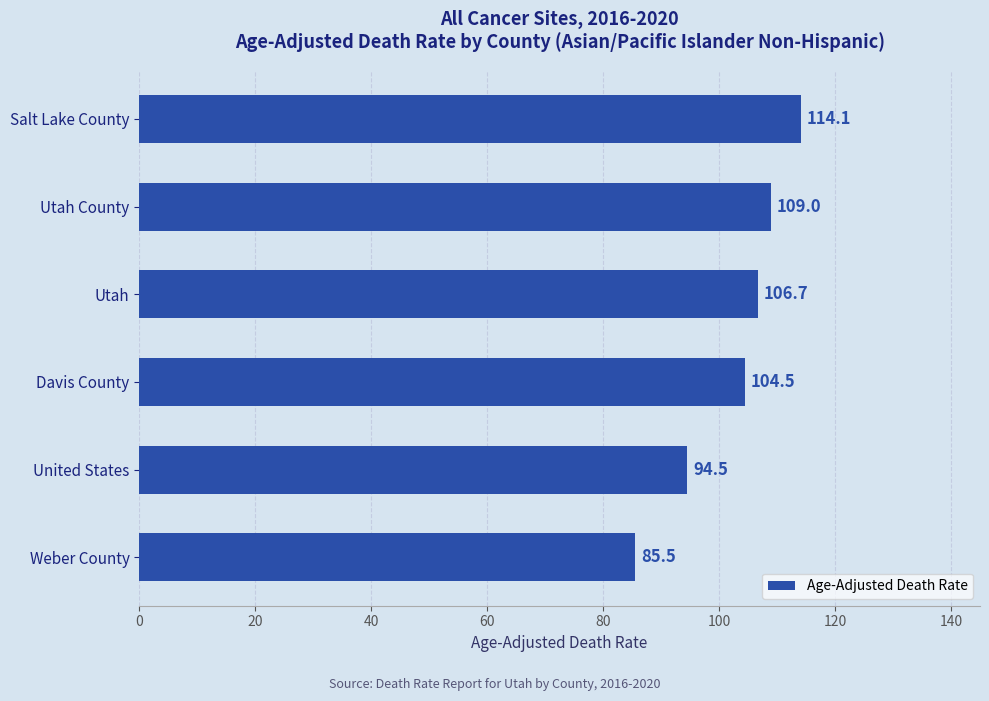

What is the difference between the maximum and minimum values?

28.6